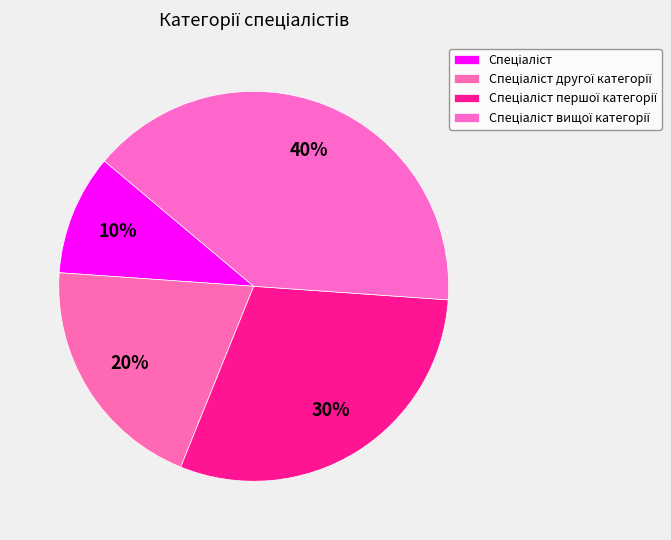

How many slices are in this pie chart?

4